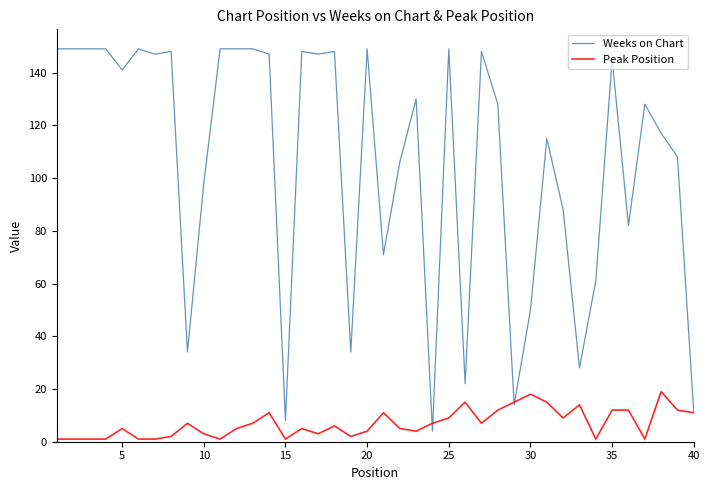

What is the highest value of the Peak Position series?

19